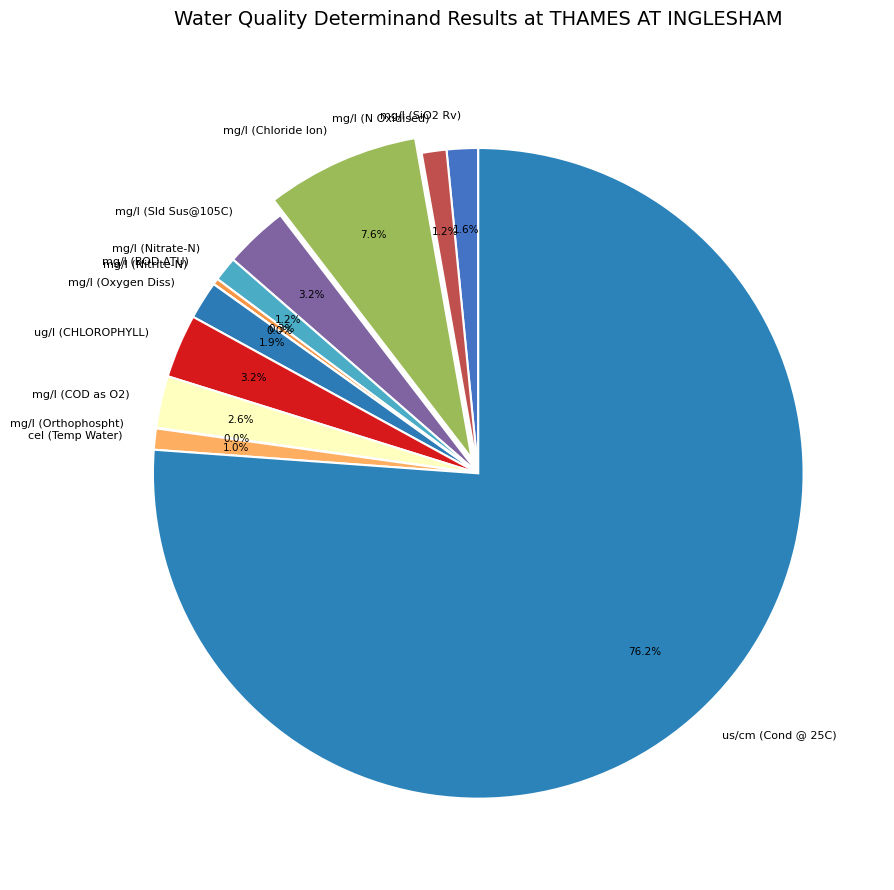

Which category has the biggest portion of the pie?

us/cm (Cond @ 25C)